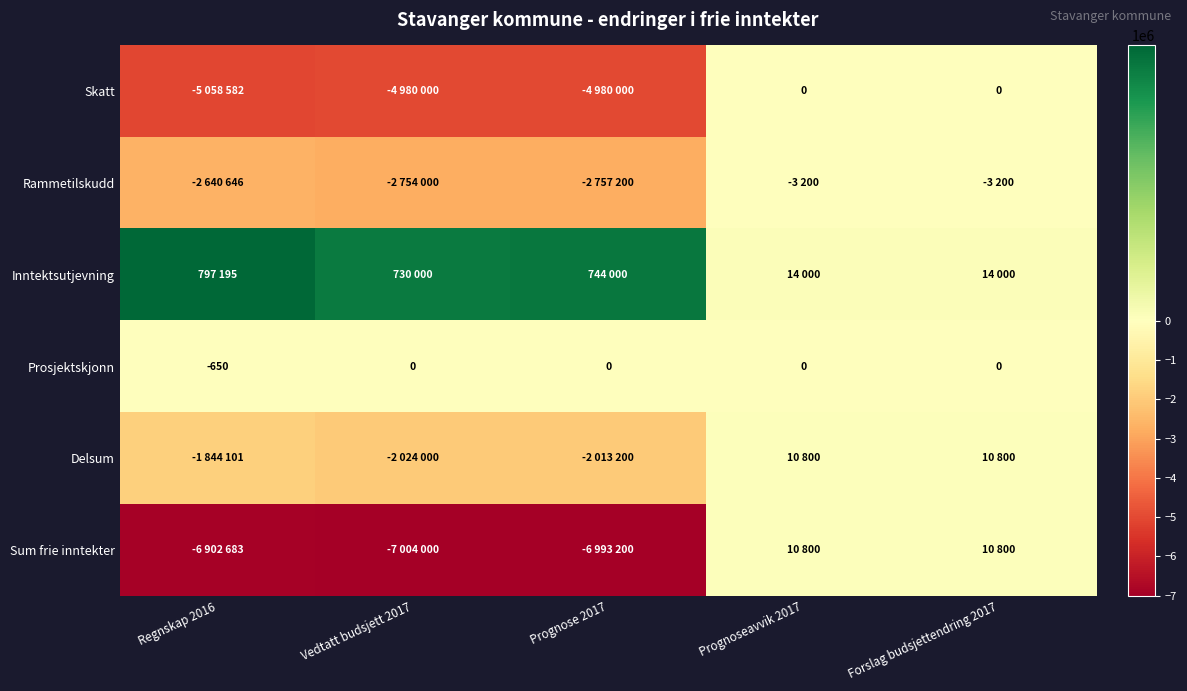

The value of Prosjektskjonn at Prognoseavvik 2017 is 0. True or false?

True